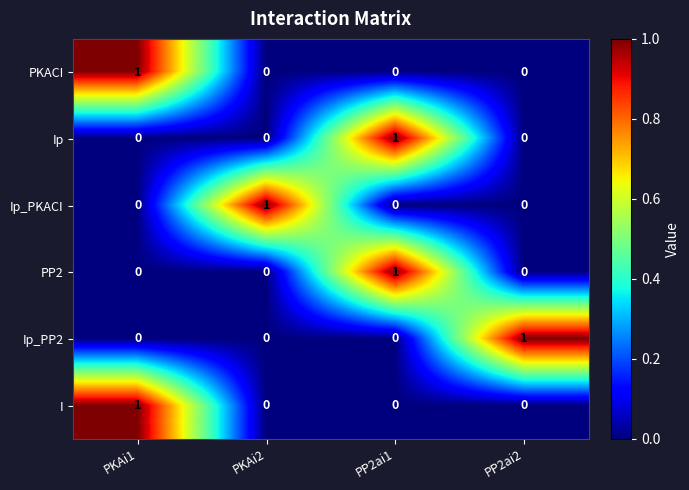

Reading left to right, what are all the values shown in this chart?

PKACI: 1	0	0	0
Ip: 0	0	1	0
Ip_PKACI: 0	1	0	0
PP2: 0	0	1	0
Ip_PP2: 0	0	0	1
I: 1	0	0	0